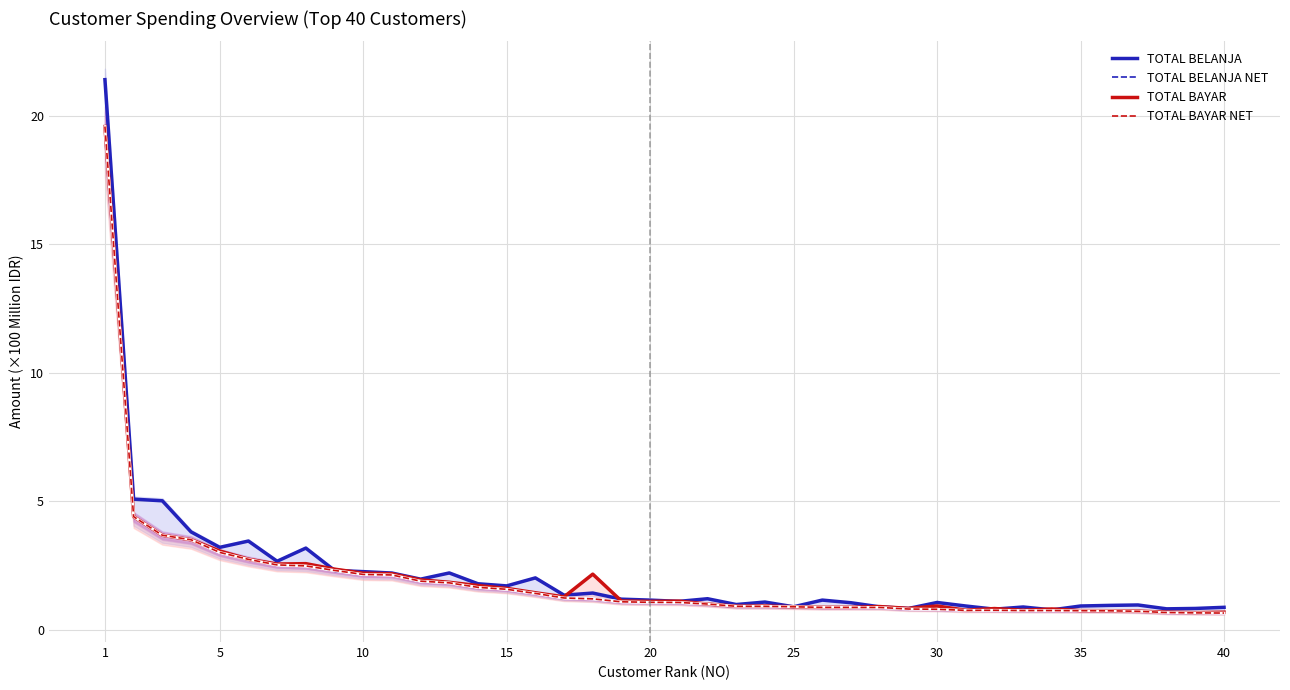

What is the sum of all TOTAL BELANJA values?

88.3